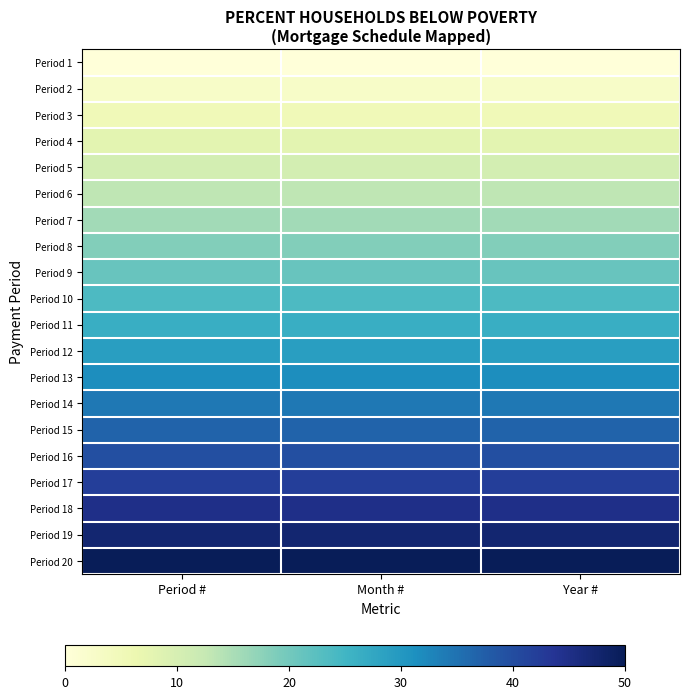

Reading left to right, list all the values displayed in this chart.

Period 1: Period #=0.0	Month #=0.0	Year #=0.0
Period 2: Period #=2.6	Month #=2.6	Year #=2.6
Period 3: Period #=5.3	Month #=5.3	Year #=5.3
Period 4: Period #=7.9	Month #=7.9	Year #=7.9
Period 5: Period #=10.5	Month #=10.5	Year #=10.5
Period 6: Period #=13.2	Month #=13.2	Year #=13.2
Period 7: Period #=15.8	Month #=15.8	Year #=15.8
Period 8: Period #=18.4	Month #=18.4	Year #=18.4
Period 9: Period #=21.1	Month #=21.1	Year #=21.1
Period 10: Period #=23.7	Month #=23.7	Year #=23.7
Period 11: Period #=26.3	Month #=26.3	Year #=26.3
Period 12: Period #=28.9	Month #=28.9	Year #=28.9
Period 13: Period #=31.6	Month #=31.6	Year #=31.6
Period 14: Period #=34.2	Month #=34.2	Year #=34.2
Period 15: Period #=36.8	Month #=36.8	Year #=36.8
Period 16: Period #=39.5	Month #=39.5	Year #=39.5
Period 17: Period #=42.1	Month #=42.1	Year #=42.1
Period 18: Period #=44.7	Month #=44.7	Year #=44.7
Period 19: Period #=47.4	Month #=47.4	Year #=47.4
Period 20: Period #=50.0	Month #=50.0	Year #=50.0